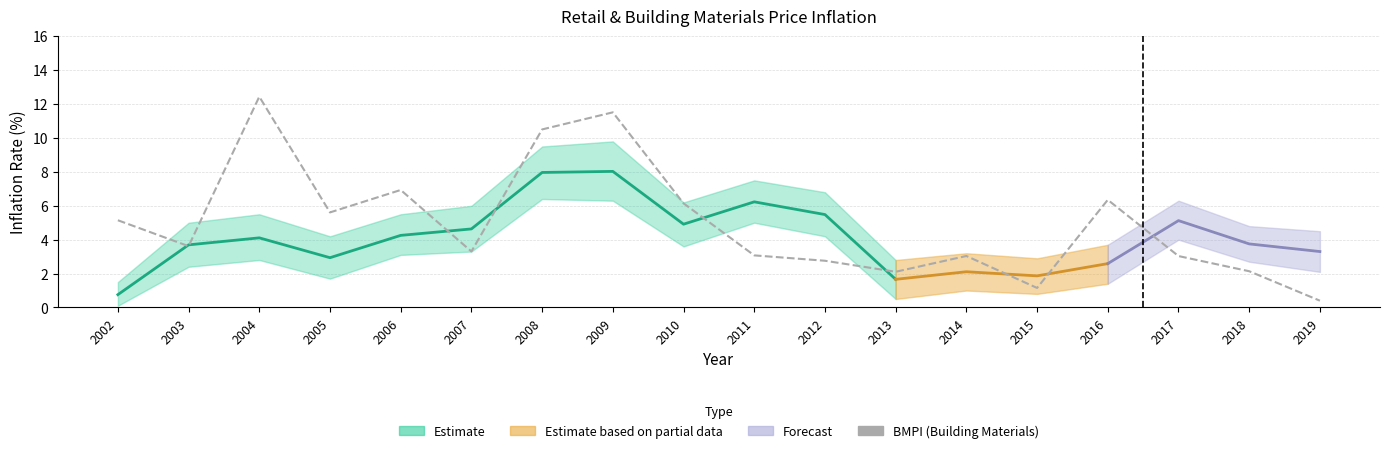

What is the average value?

5.0